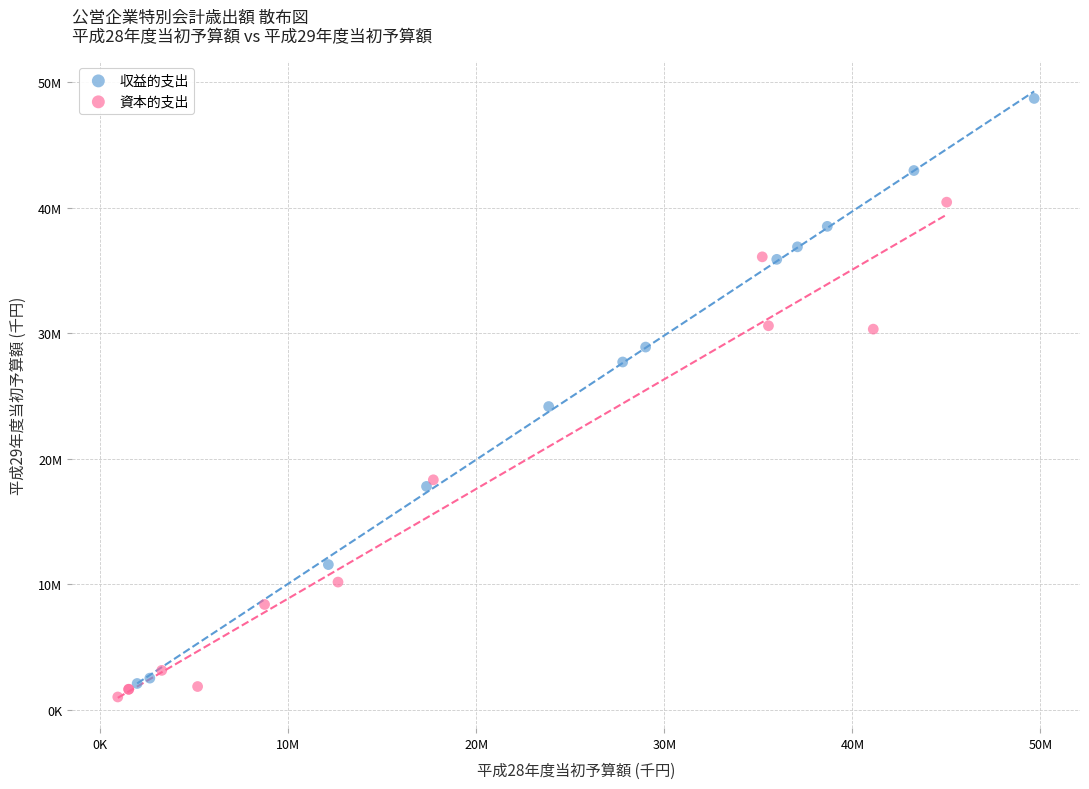

What are all the series names shown in the legend?

収益的支出, 資本的支出